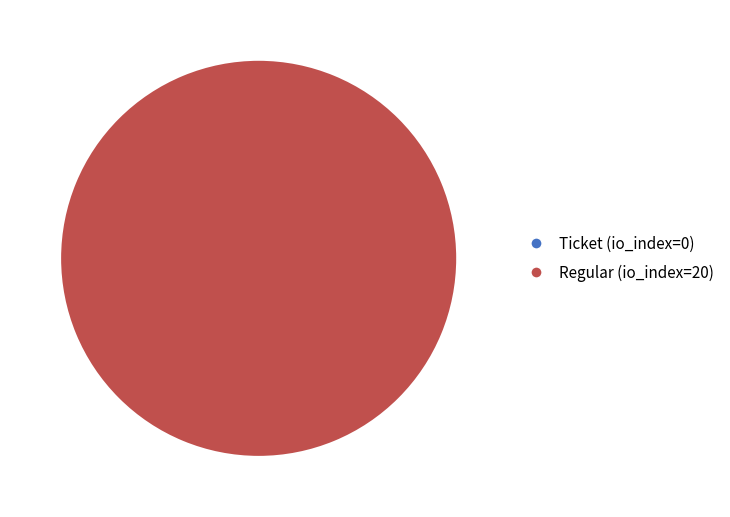

To the nearest percent, what is the difference between the largest and smallest slice percentages?

100%